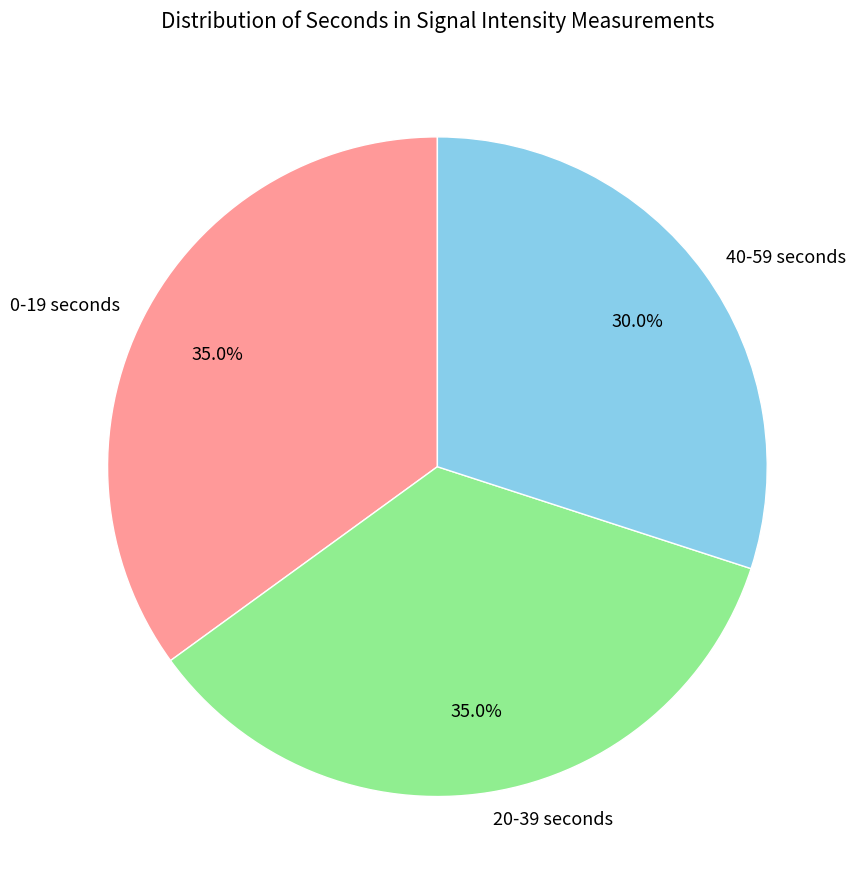

Does 20-39 seconds represent more than half of the total?

No